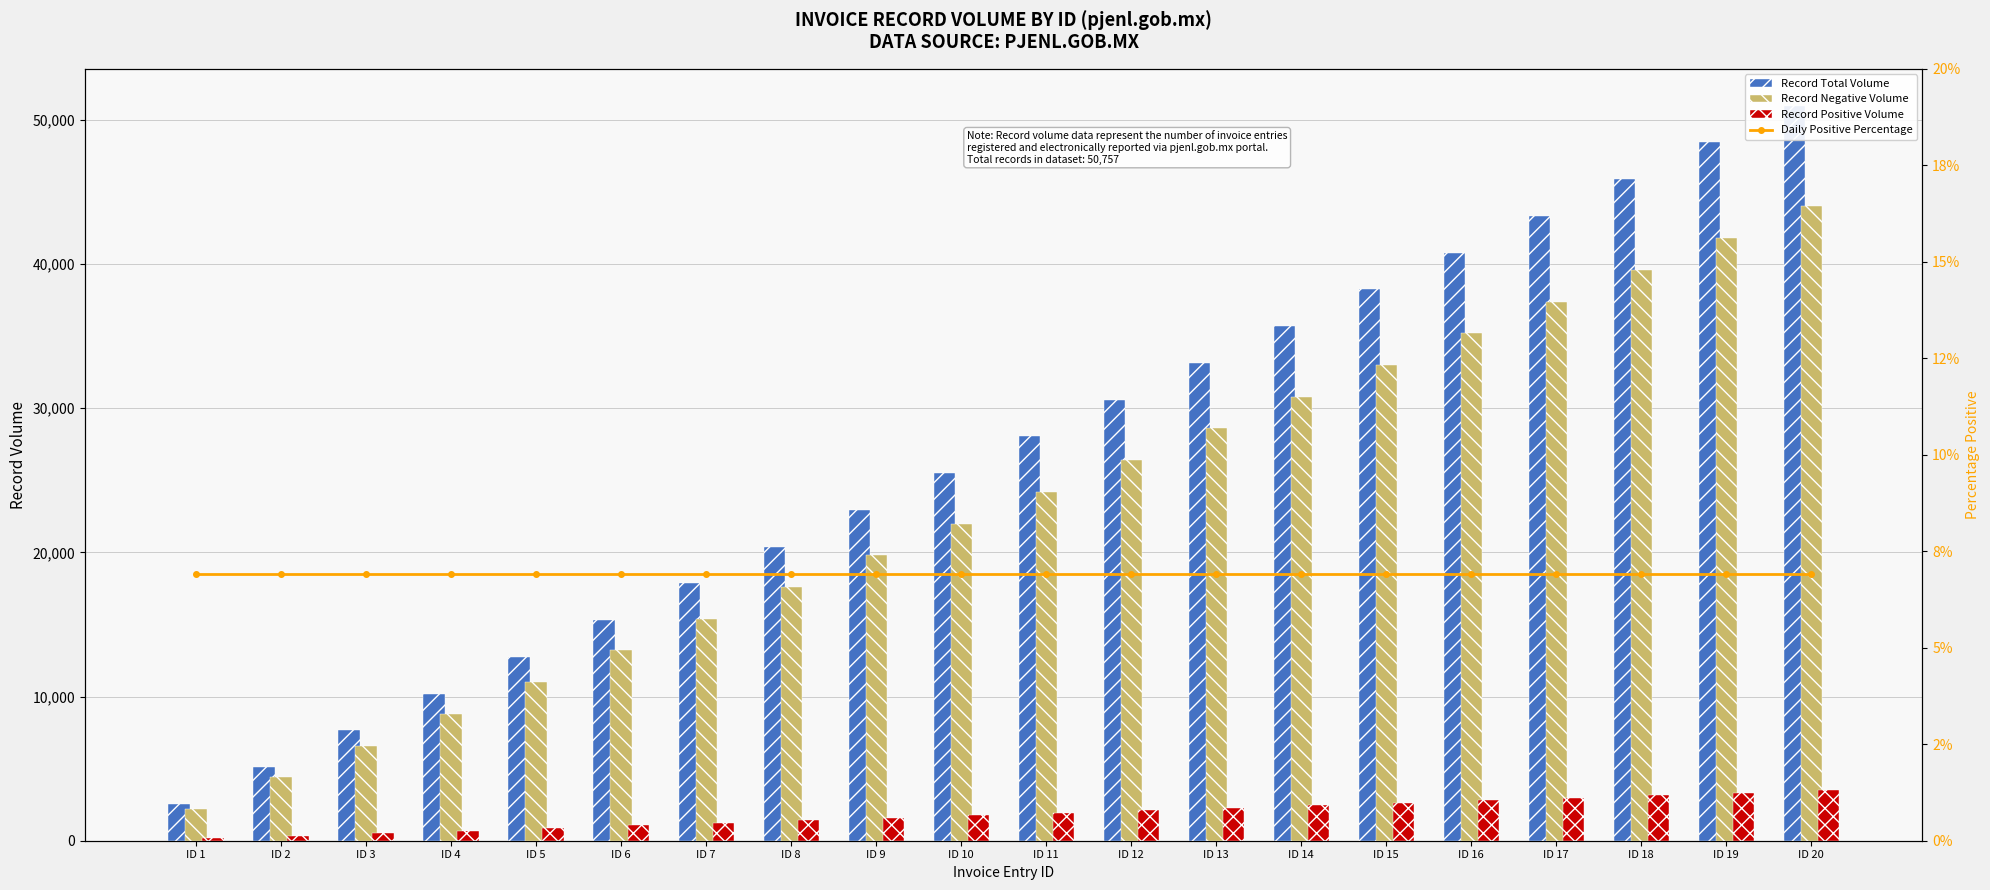

Which label corresponds to the smallest value in the chart?

ID 1